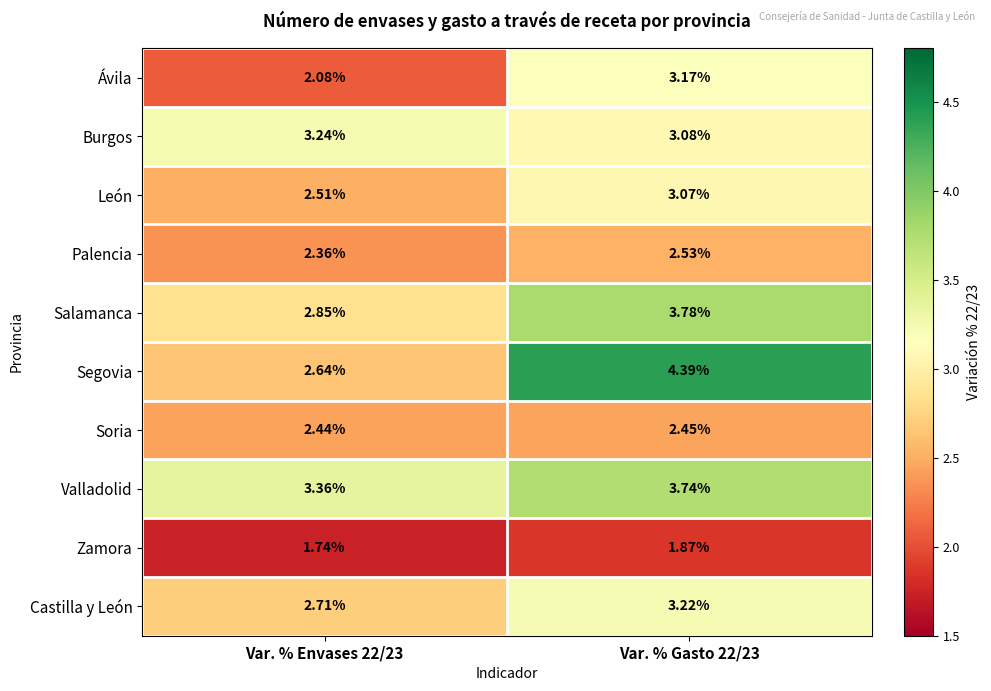

Is the value of Zamora at Var. % Gasto 22/23 greater than the value of León at Var. % Gasto 22/23?

No